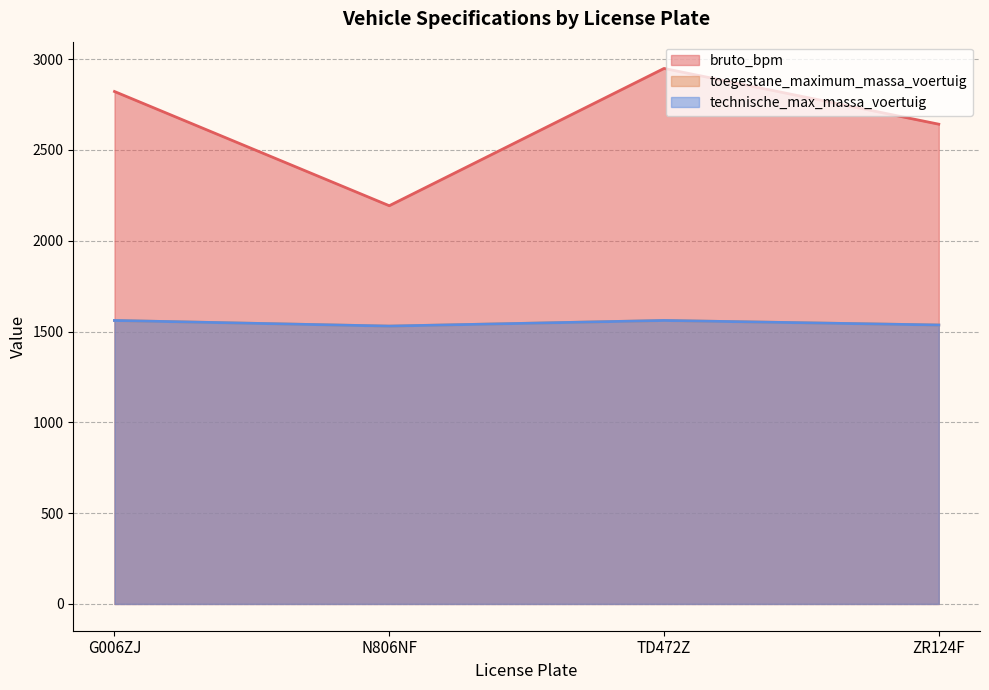

Rank the series at TD472Z from lowest to highest value.

toegestane_maximum_massa_voertuig, technische_max_massa_voertuig, bruto_bpm